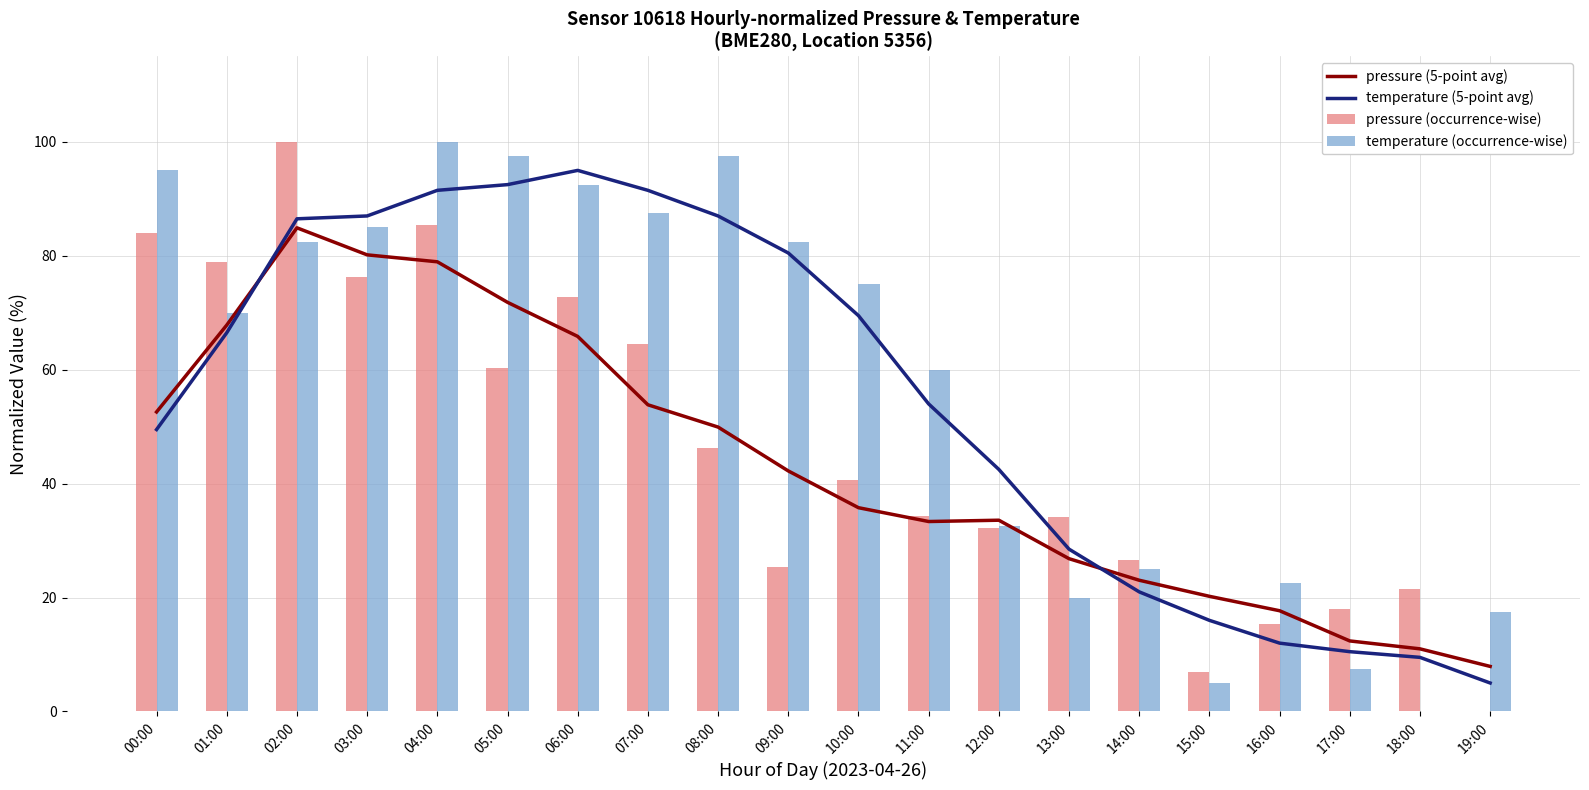

What is the label of the 20th bar from the right?

00:00